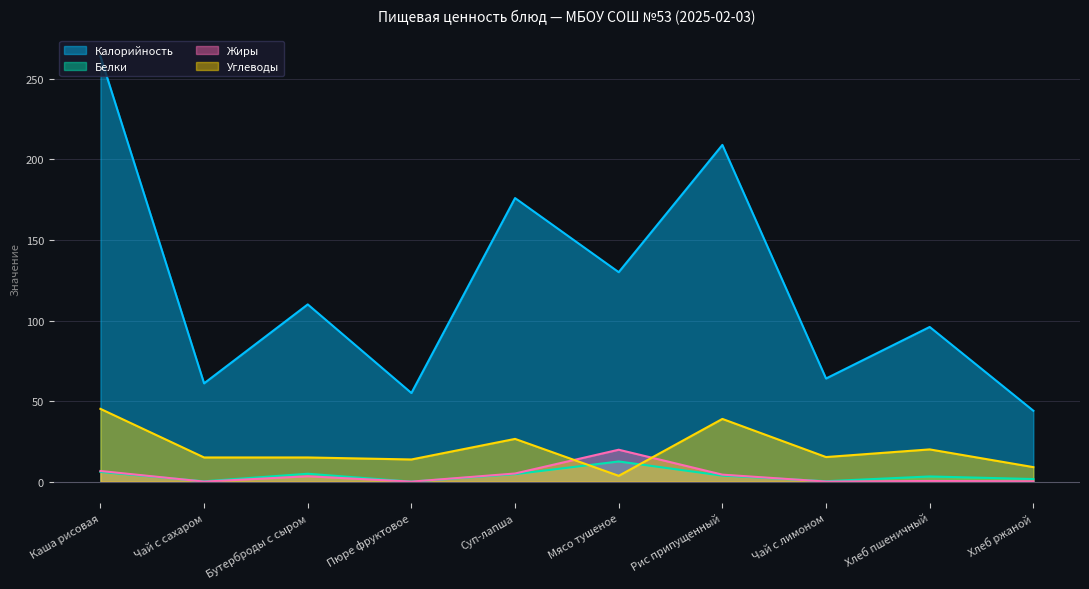

The value of Углеводы at Чай с лимоном is 23.4. True or false?

False